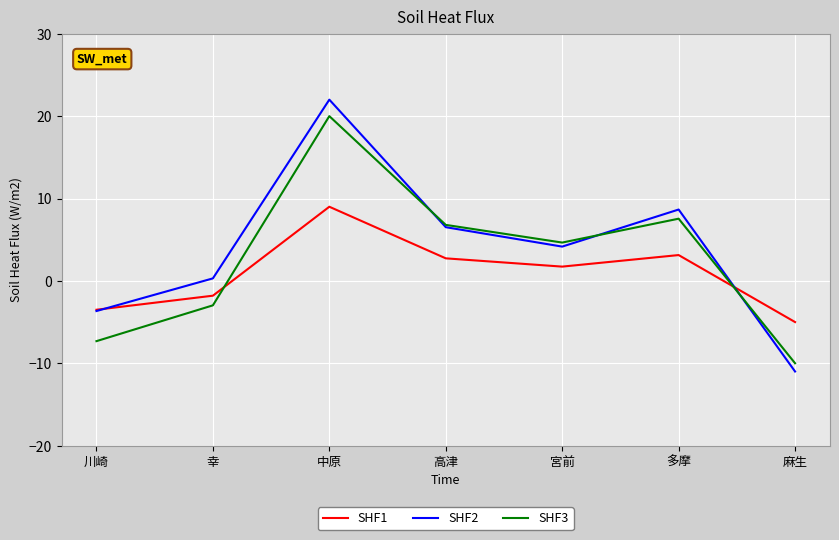

What is the difference between the maximum and minimum values in the SHF1 series?

14.0